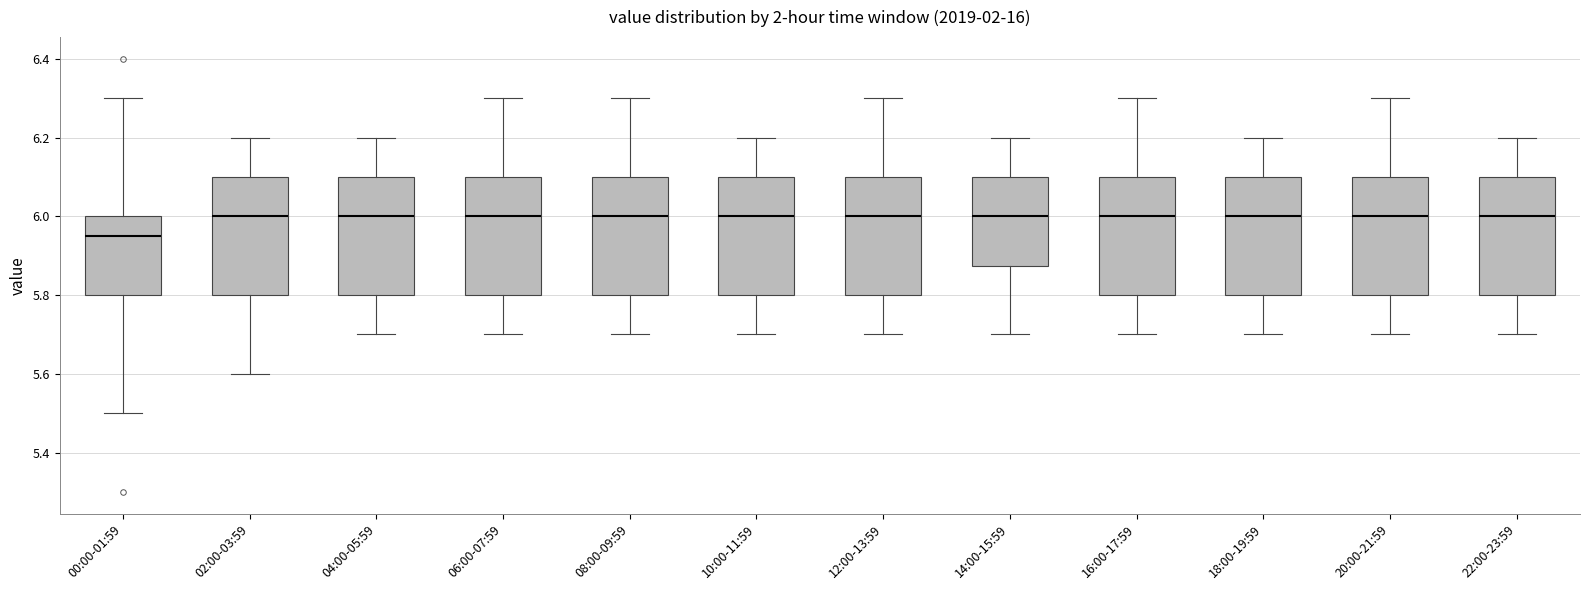

Reading left to right, transcribe this box plot: for each box, give where its median line is, the range the box spans, and where its two whiskers end, as read against the y-axis. The values are not printed on the chart, so give them approximately, as read against the axis.

00:00-01:59: median 5.96, box 5.80 to 6.00, whiskers 5.50 to 6.30
02:00-03:59: median 6.00, box 5.80 to 6.10, whiskers 5.60 to 6.20
04:00-05:59: median 6.00, box 5.80 to 6.10, whiskers 5.70 to 6.20
06:00-07:59: median 6.00, box 5.80 to 6.10, whiskers 5.70 to 6.30
08:00-09:59: median 6.00, box 5.80 to 6.10, whiskers 5.70 to 6.30
10:00-11:59: median 6.00, box 5.80 to 6.10, whiskers 5.70 to 6.20
12:00-13:59: median 6.00, box 5.80 to 6.10, whiskers 5.70 to 6.30
14:00-15:59: median 6.00, box 5.88 to 6.10, whiskers 5.70 to 6.20
16:00-17:59: median 6.00, box 5.80 to 6.10, whiskers 5.70 to 6.30
18:00-19:59: median 6.00, box 5.80 to 6.10, whiskers 5.70 to 6.20
20:00-21:59: median 6.00, box 5.80 to 6.10, whiskers 5.70 to 6.30
22:00-23:59: median 6.00, box 5.80 to 6.10, whiskers 5.70 to 6.20